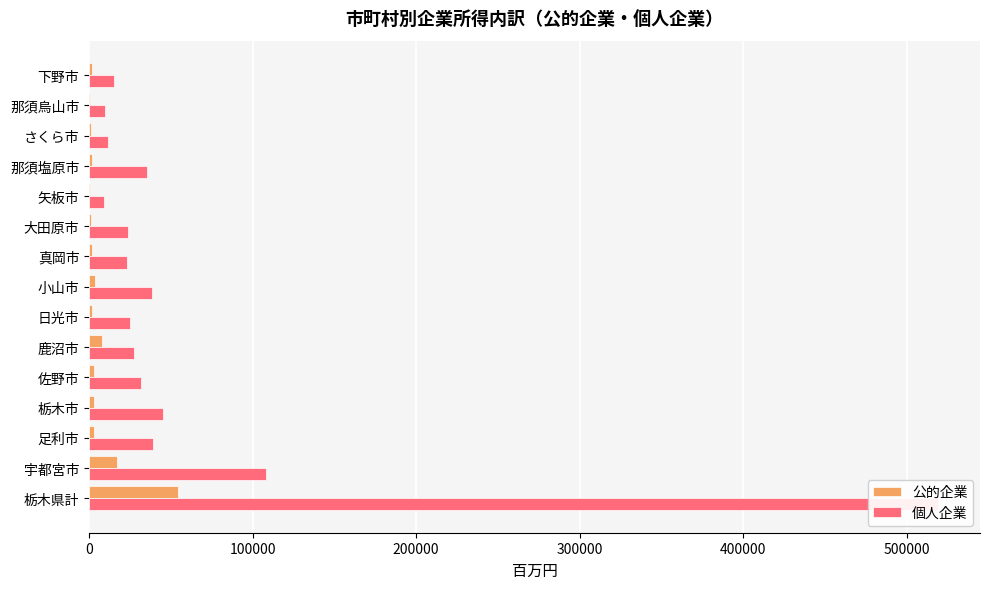

Rank the series by their average value, from highest to lowest.

個人企業, 公的企業